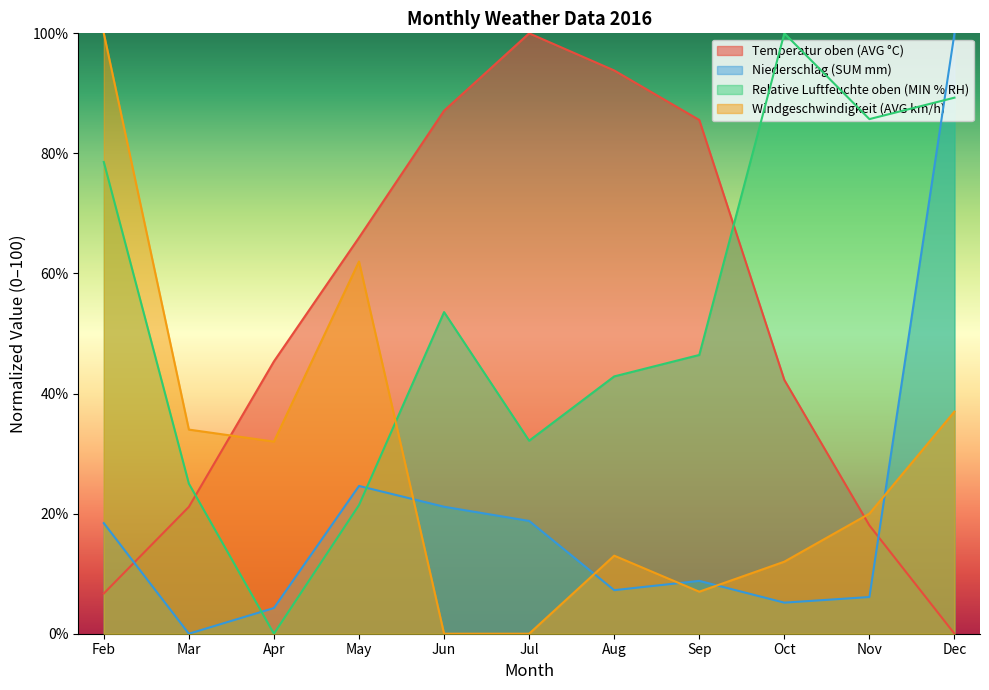

At which category does Relative Luftfeuchte oben (MIN % RH) reach its first local valley?

Apr